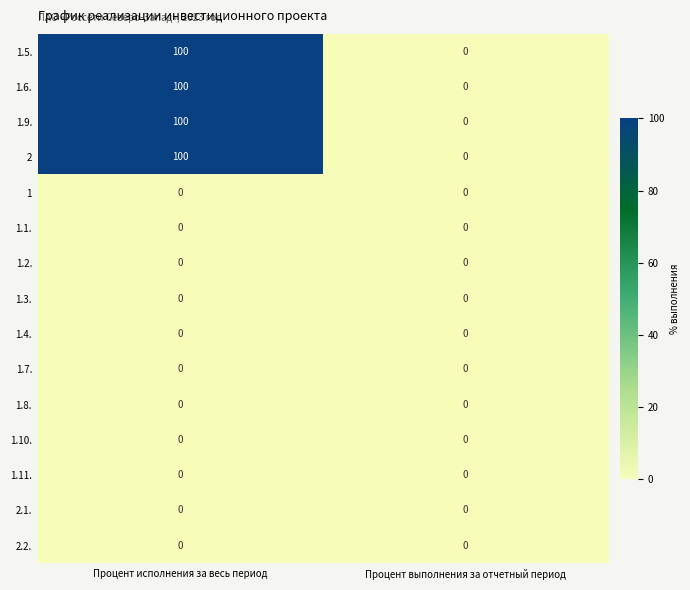

At which category is the sum across all series the highest?

Процент исполнения за весь период